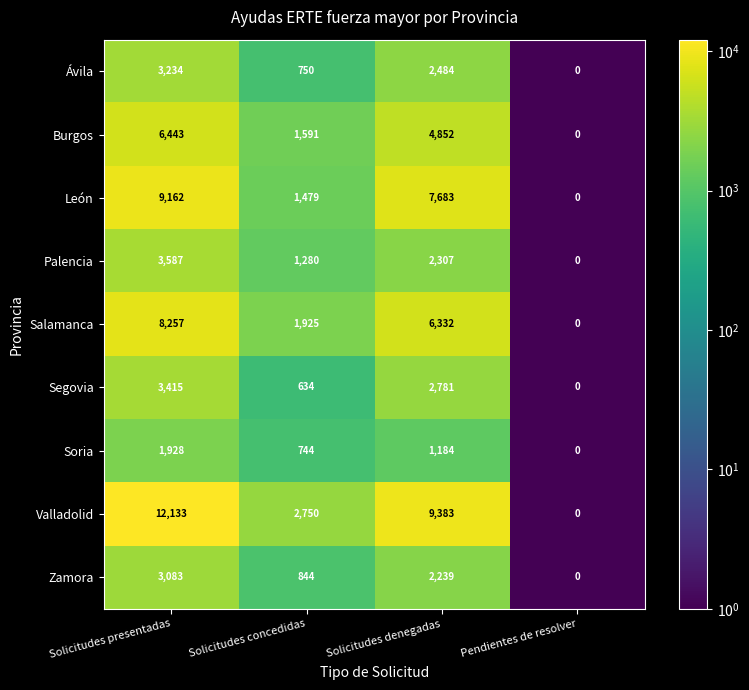

What is the difference between the Burgos values at Solicitudes presentadas and Solicitudes denegadas?

1591